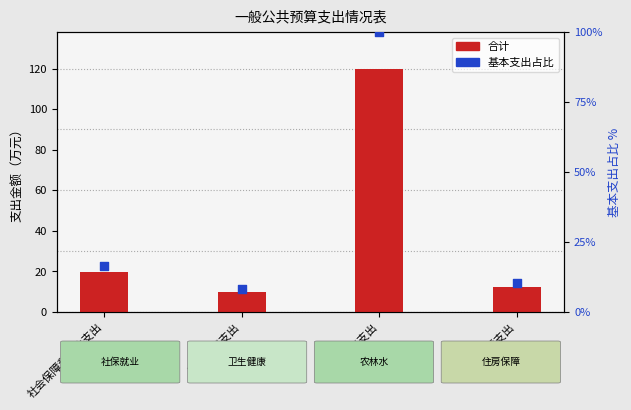

Which series contains the lowest Y value?

基本支出占比